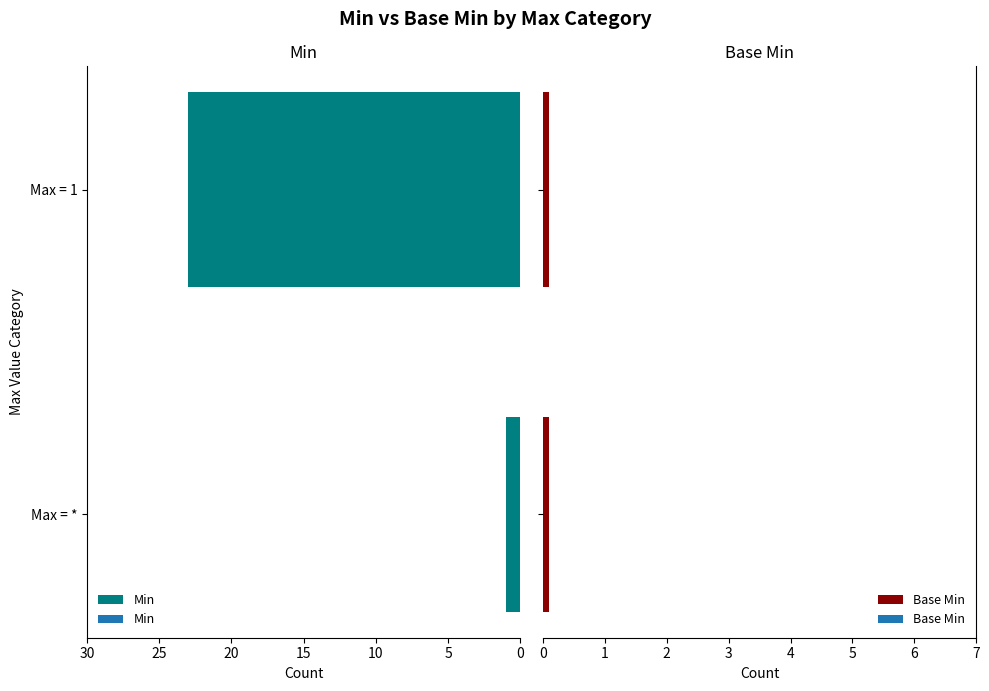

True or false: Min has a value of -0.6 at Max = *.

False